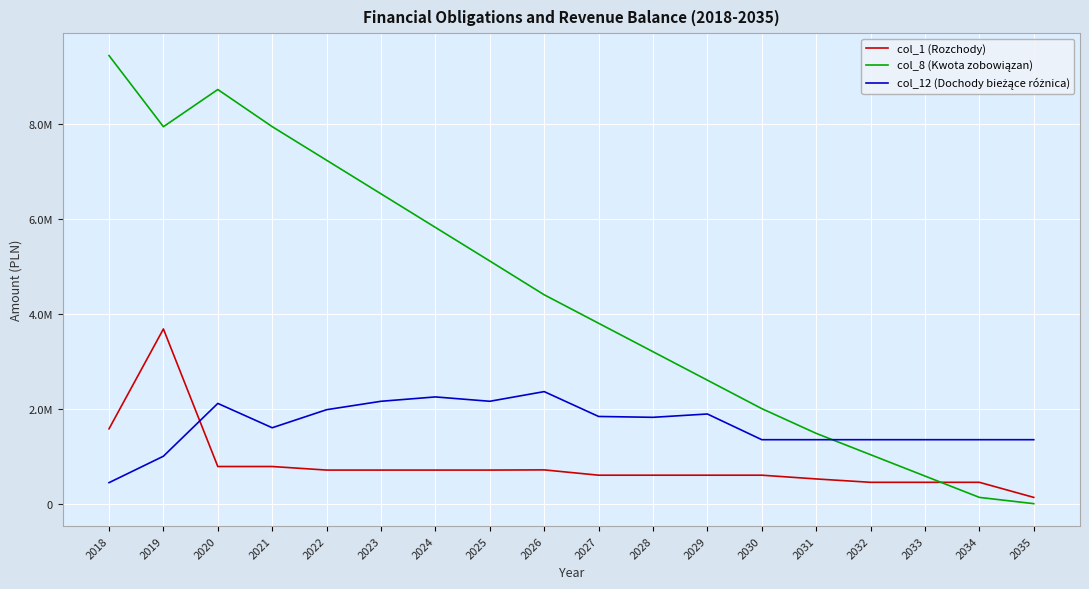

The col_12 (Dochody bieżące różnica) series shows 1820000.0 at 2028. True or false?

True